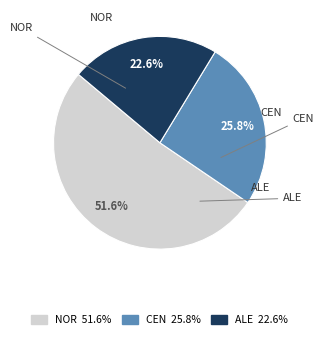

True or false: NOR accounts for 59% of the total.

False